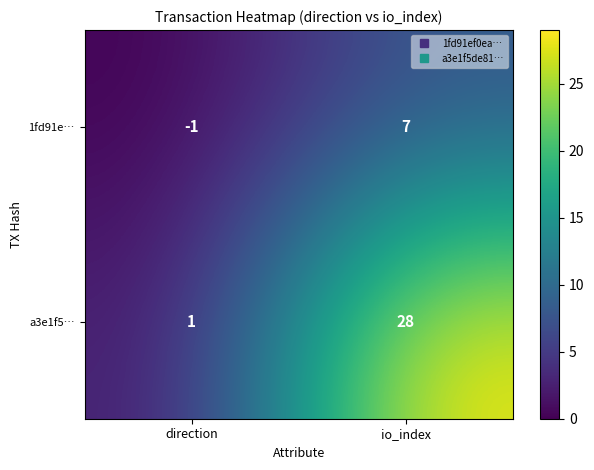

List the series in order of their peak value, lowest first.

1fd91e…, a3e1f5…